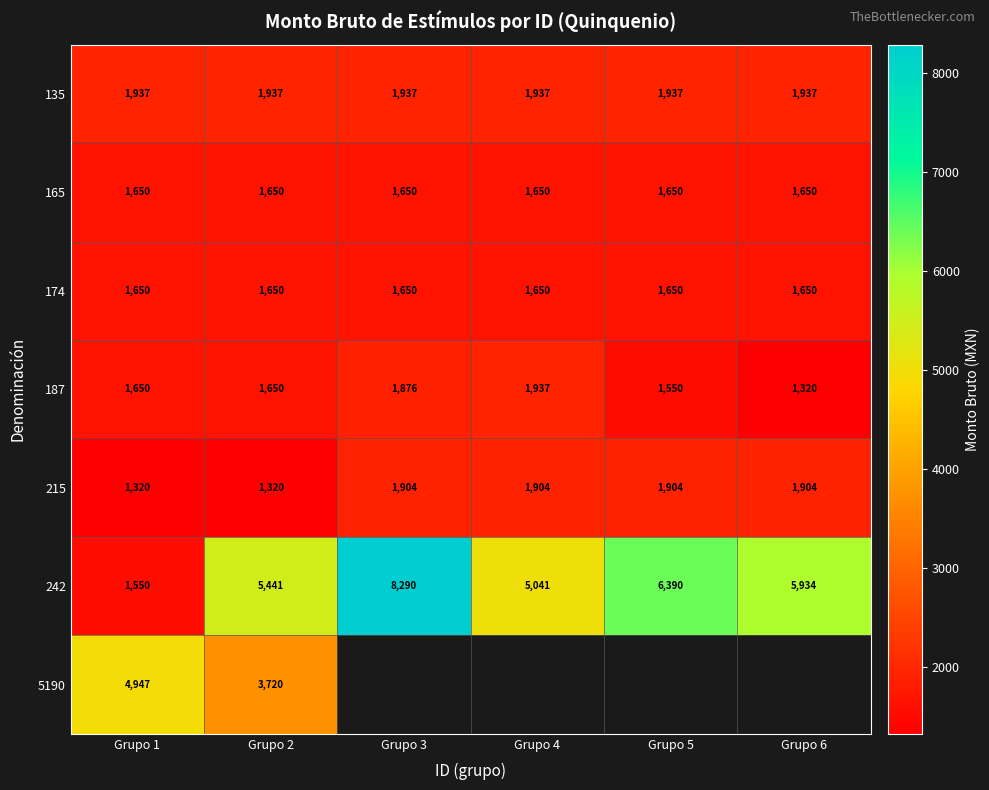

The value of 242 at Grupo 4 is 1237.5. True or false?

False